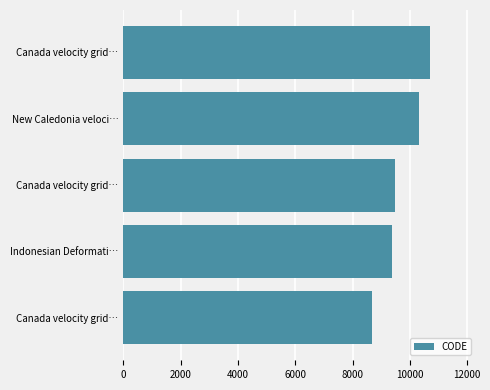

What is the difference between the second highest and minimum values?

1647